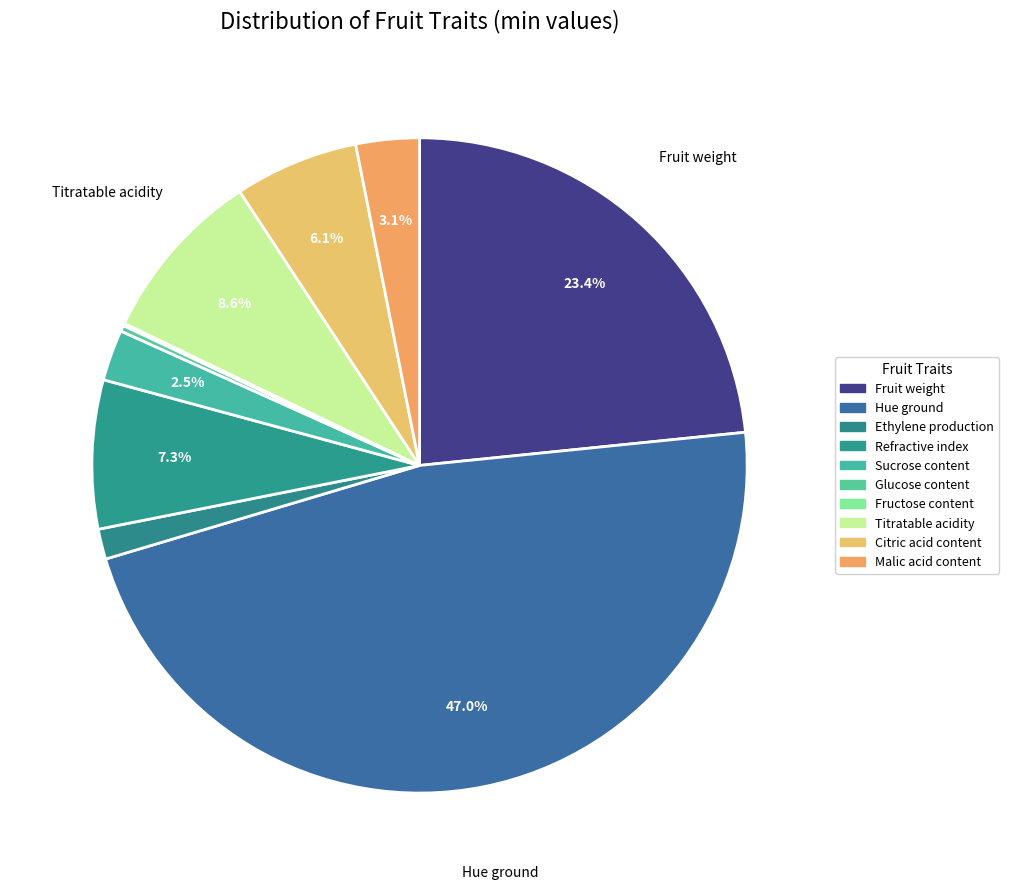

Is there a majority slice in this chart?

No